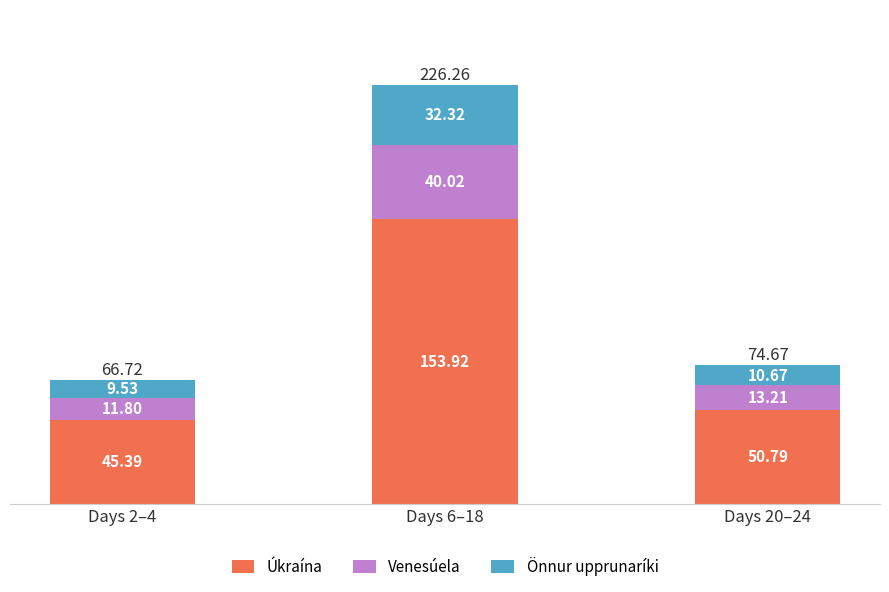

What is the average value of the Úkraína series?

83.4